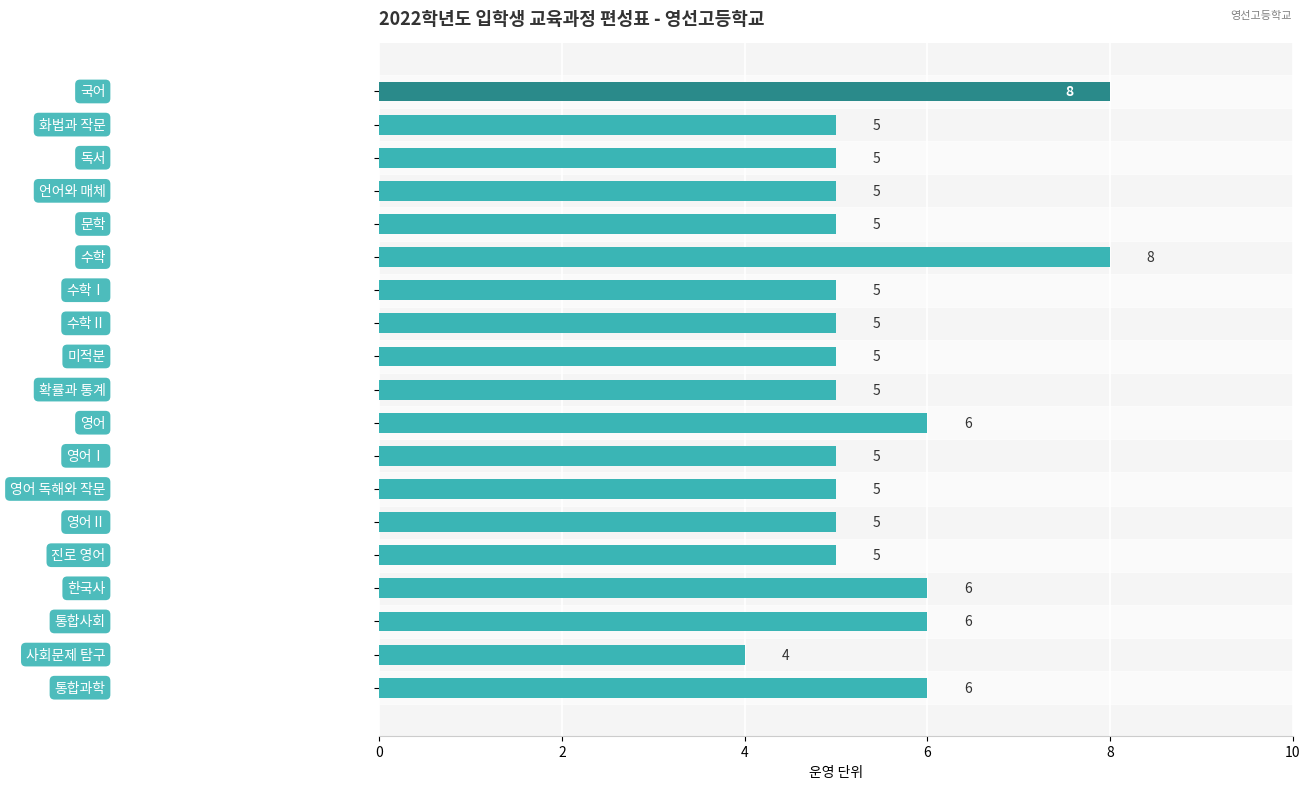

What is the sum of all values?

104